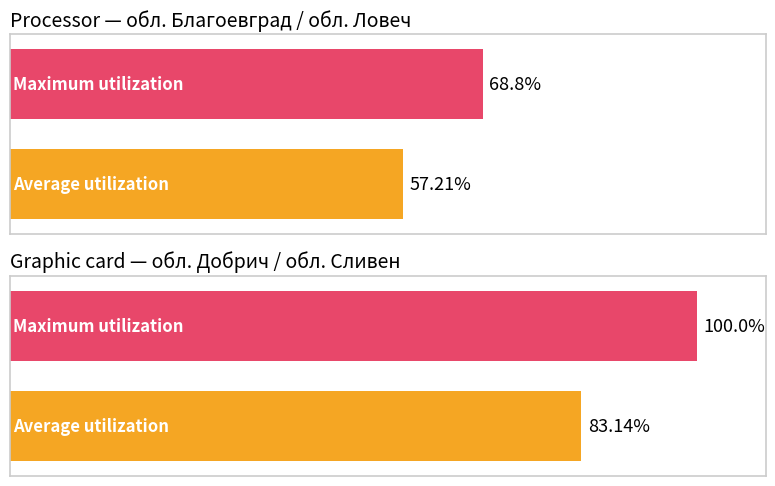

Which series changed the most between обл. Благоевград and обл. Ловеч?

Maximum utilization